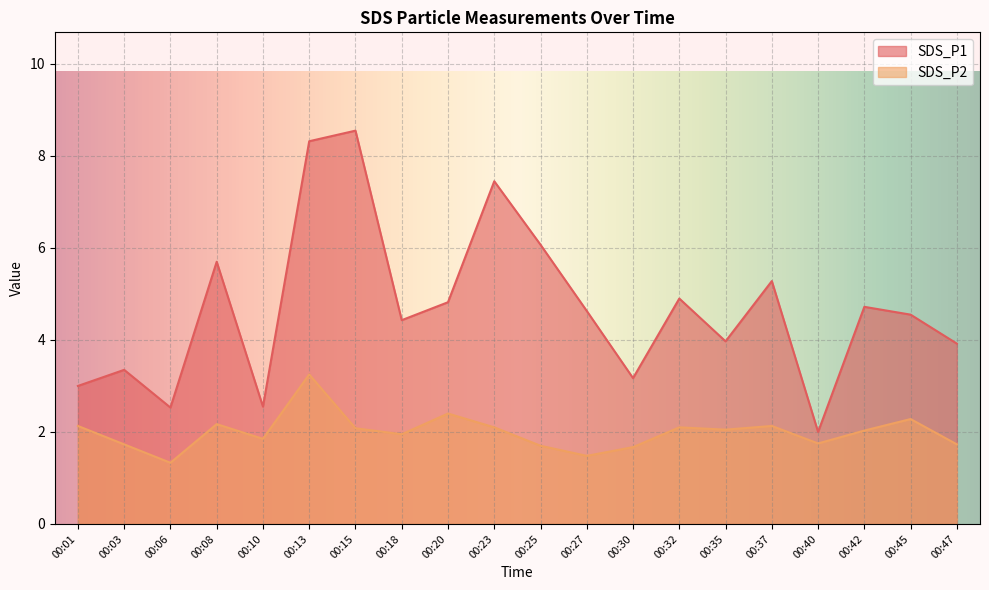

Which has a higher value, 00:20 or 00:32?

00:32